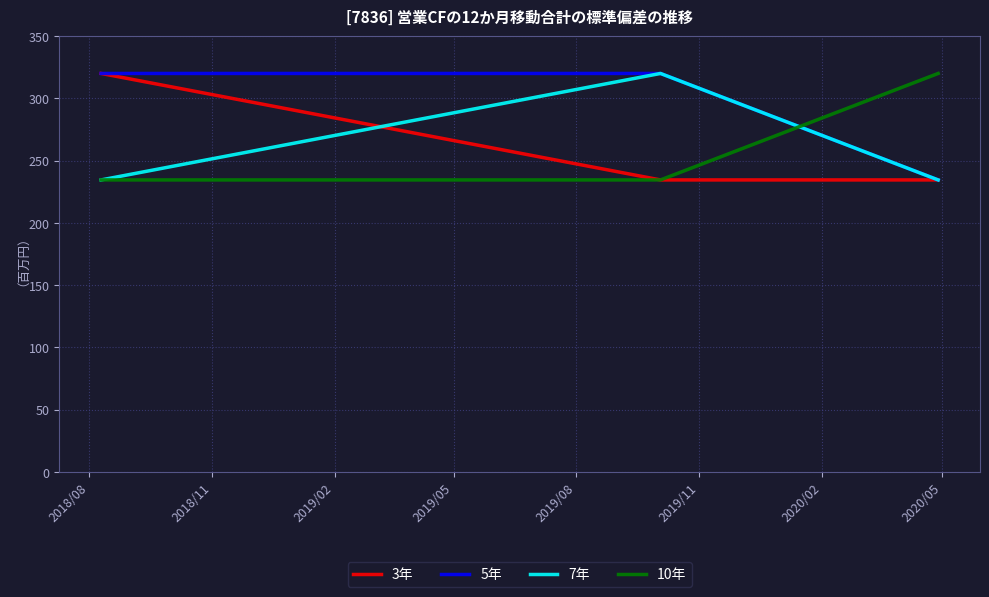

Which series has the largest total across all categories?

5年